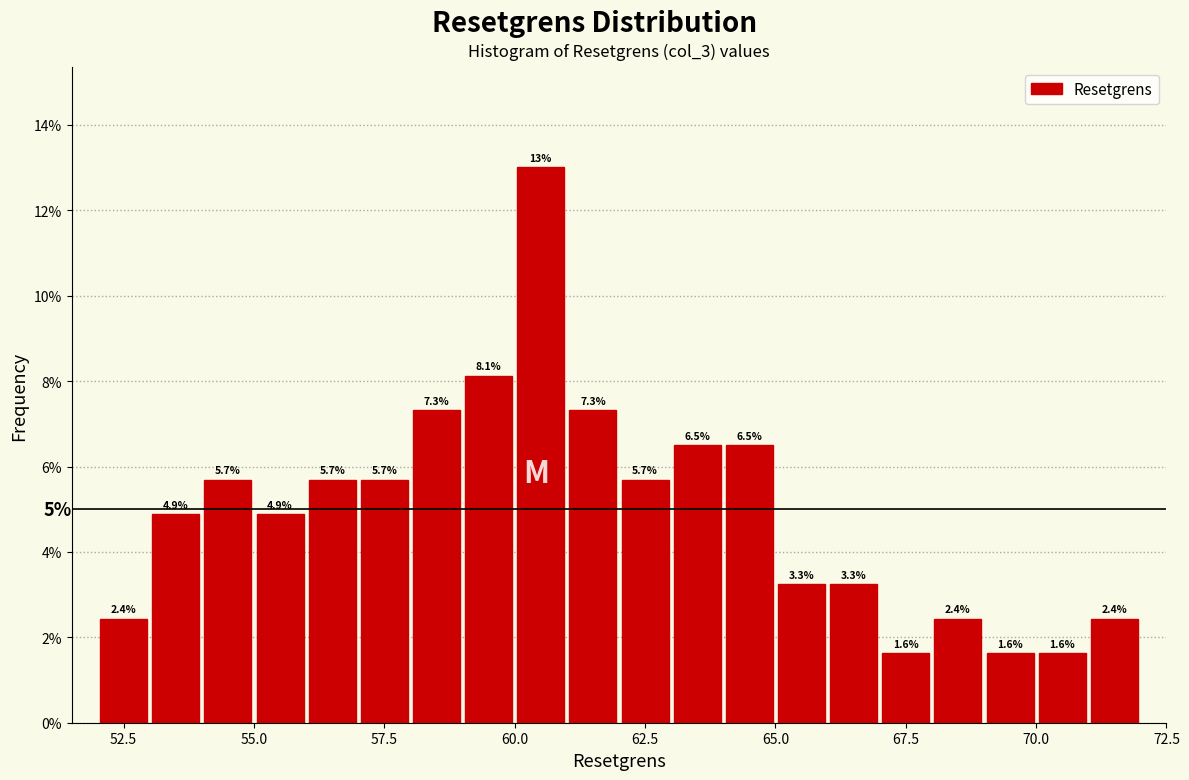

Read against the x-axis, roughly where is the centre of the tallest bar?

60.5